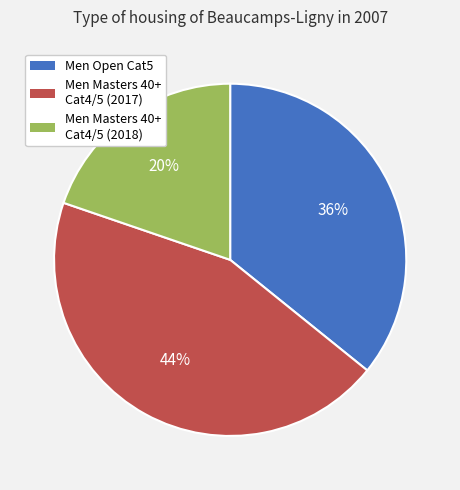

Combined, do Men Masters 40+ Cat4/5 (2018) and Men Masters 40+ Cat4/5 (2017) account for over 50%?

Yes